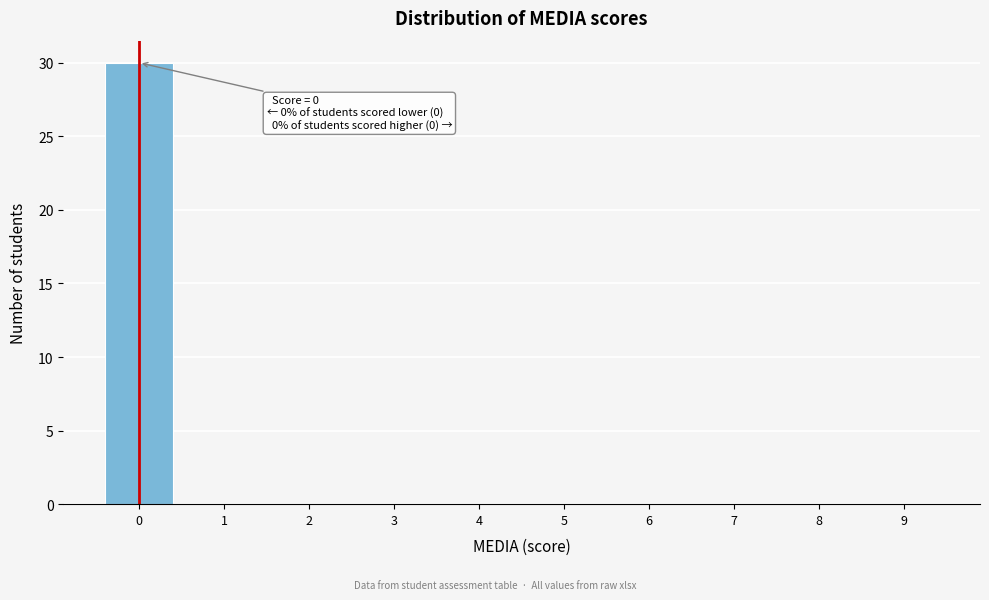

Which range on the x-axis has the tallest bar?

-0.5 to 0.5